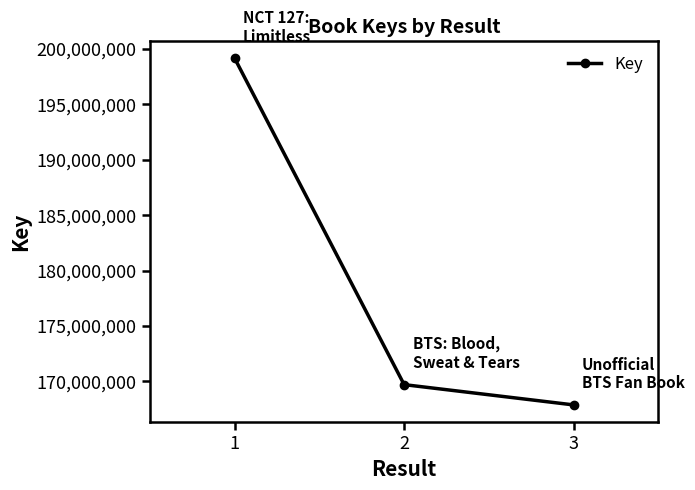

Reading left to right, list all the values displayed in this chart.

1=199174379	2=169718019	3=167886735